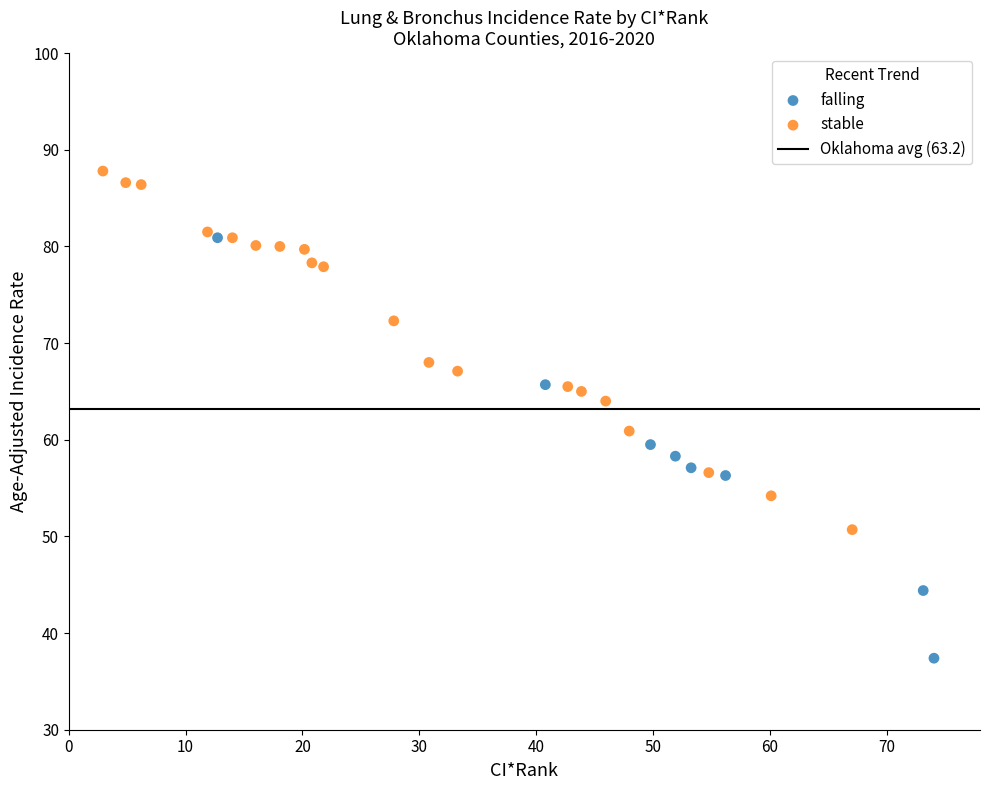

Which series has the widest spread of Y values?

falling